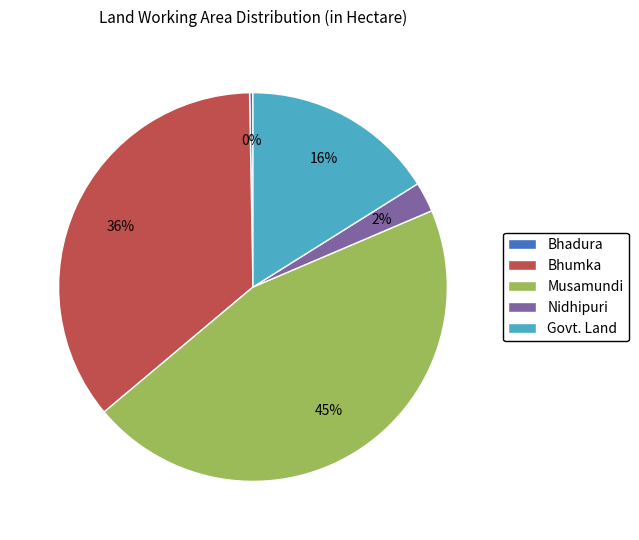

True or false: Bhadura accounts for 0% of the total.

True